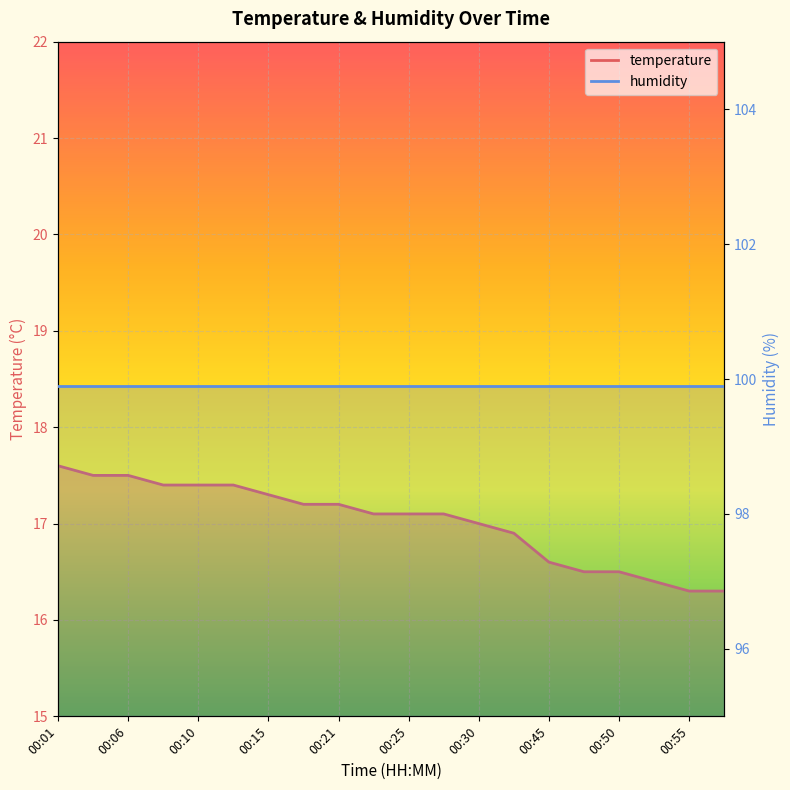

How many lines are shown in the chart?

2